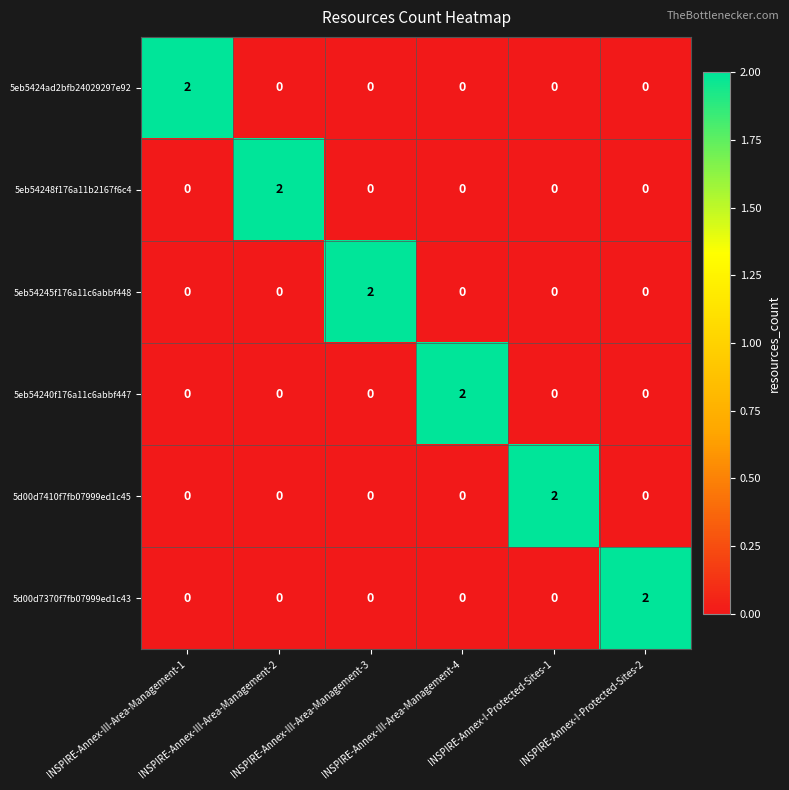

What is the spread (max minus min) of values at INSPIRE-Annex-I-Protected-Sites-1?

2